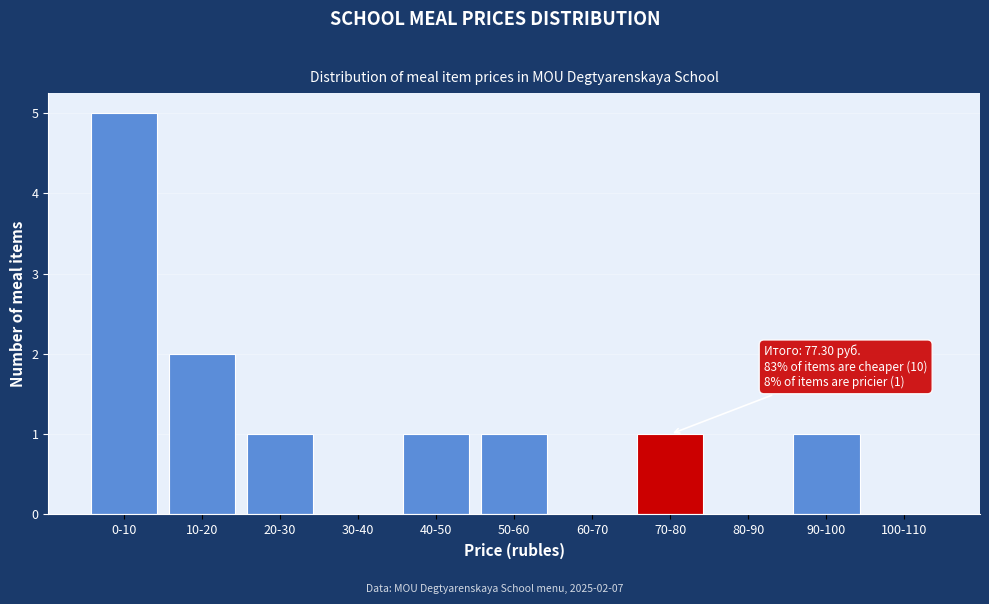

Reading left to right, transcribe all the data shown in this chart.

0-10=5	10-20=2	20-30=1	30-40=0	40-50=1	50-60=1	60-70=0	70-80=1	80-90=0	90-100=1	100-110=0